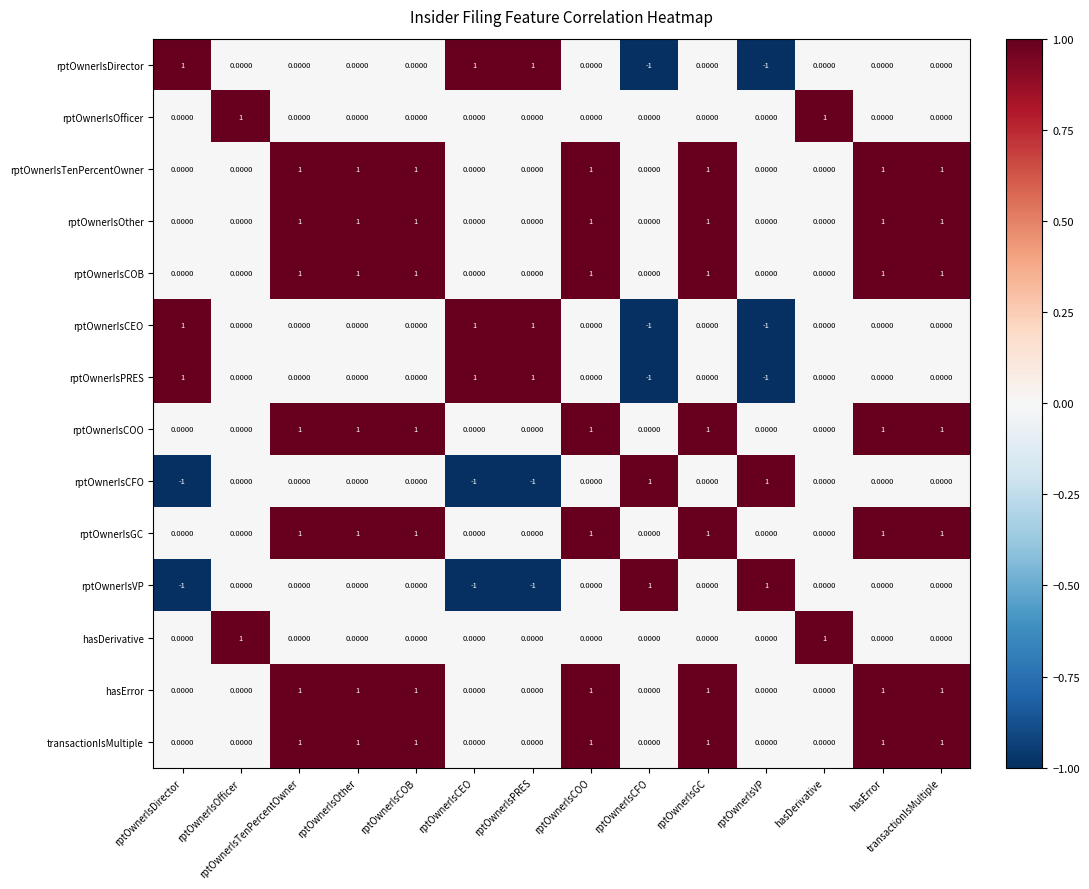

At how many categories does at least one series exceed 0?

14